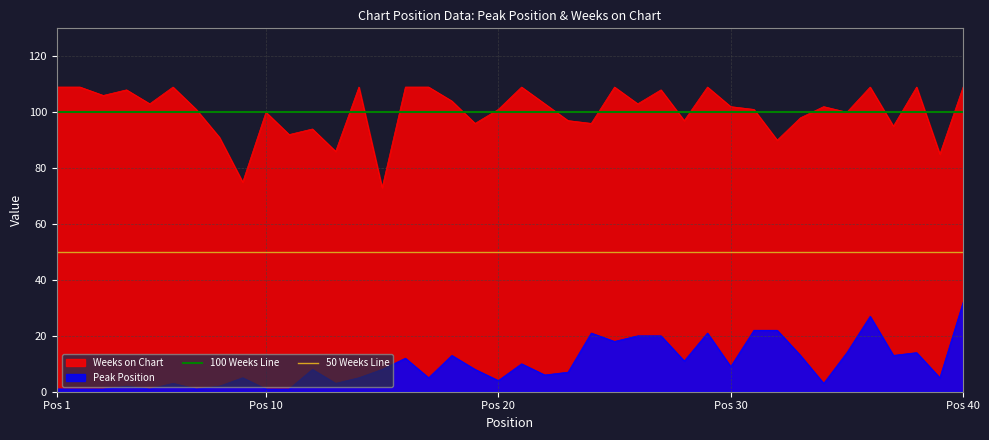

Which category has the highest value in the Peak Position series?

Pos 40